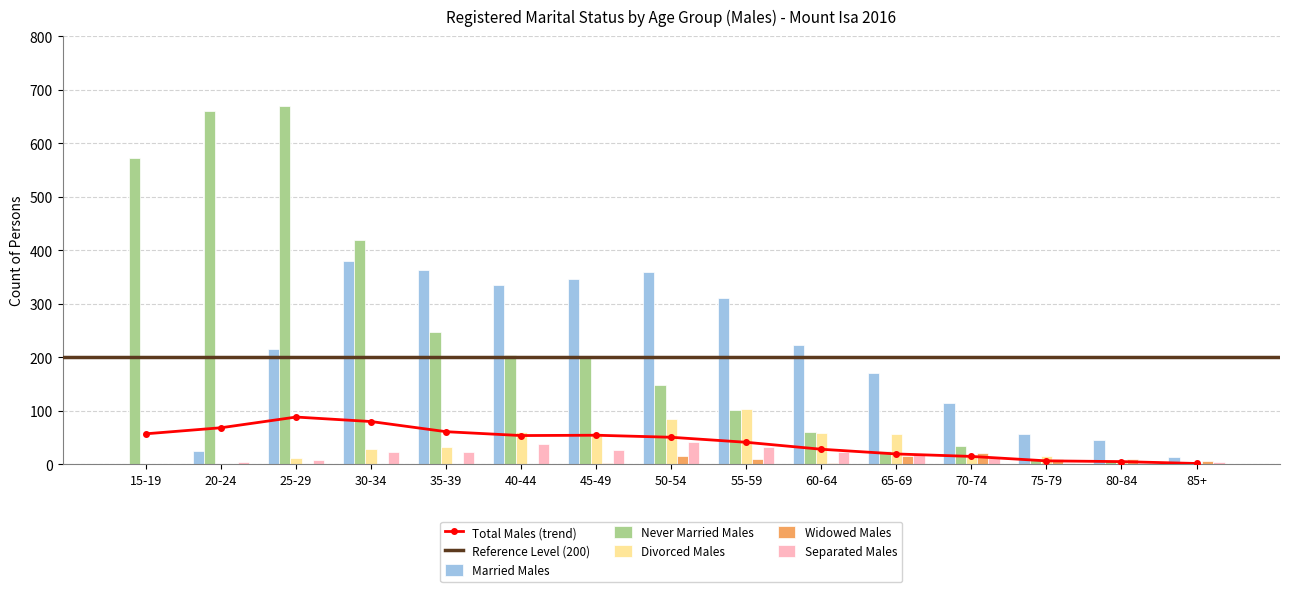

Which category has the lowest value across all series?

15-19